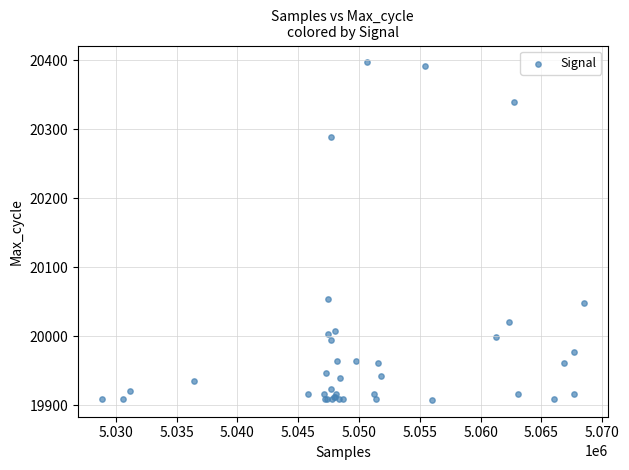

What Y value in the scatter plot is closest to 20152?

20054